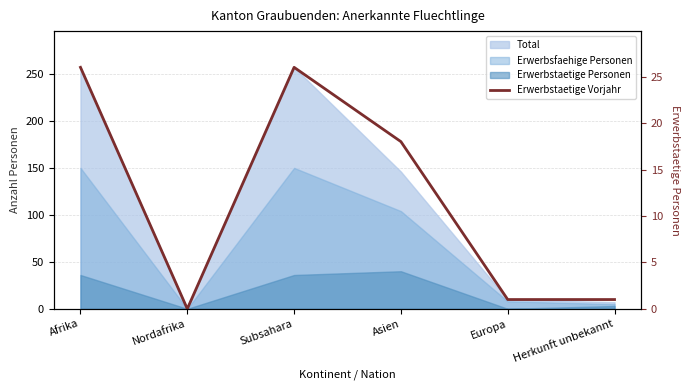

What position from the left is Afrika?

1